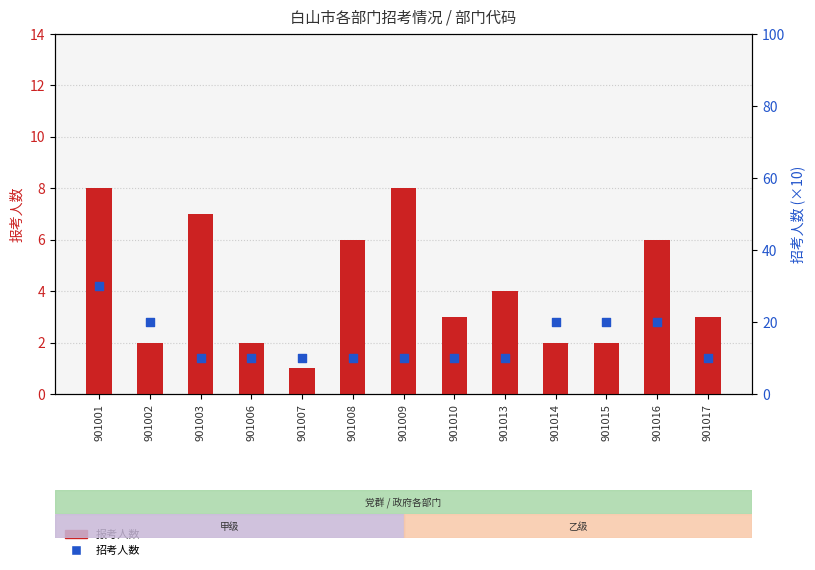

At how many categories does at least one series exceed 2?

13